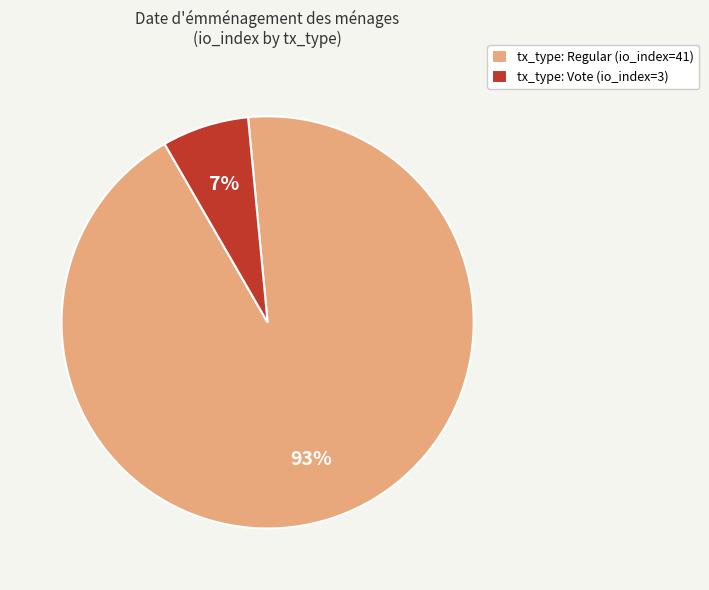

To the nearest percent, what is the difference between the tx_type: Regular (io_index=41) and tx_type: Vote (io_index=3) slice percentages?

86%